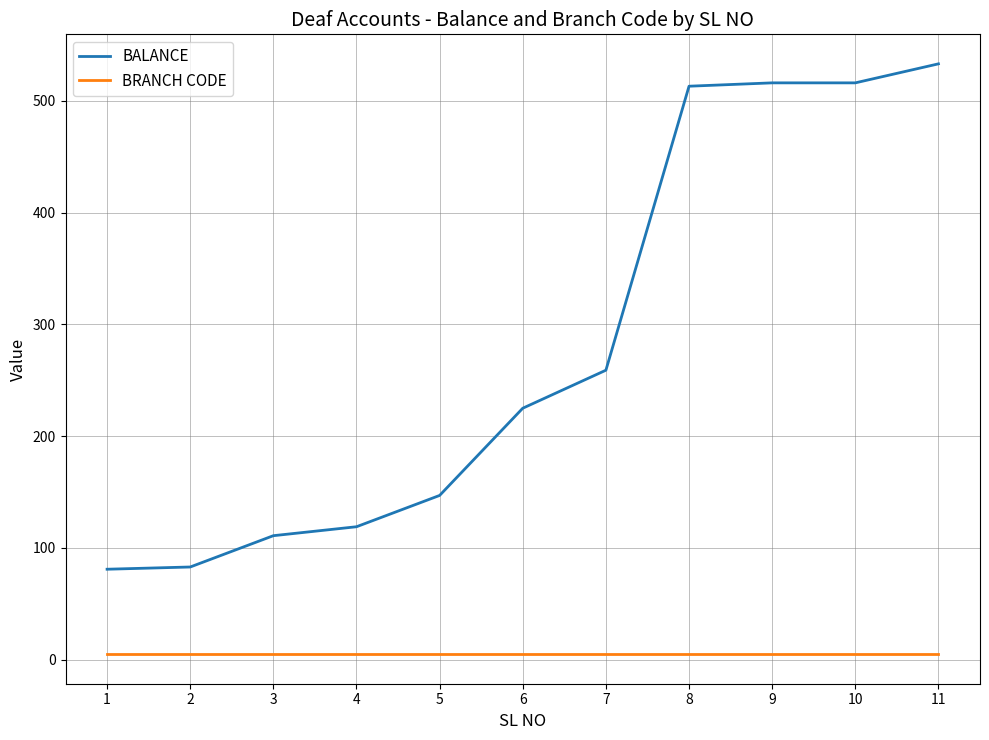

What are all the series names shown in the legend?

BALANCE, BRANCH CODE